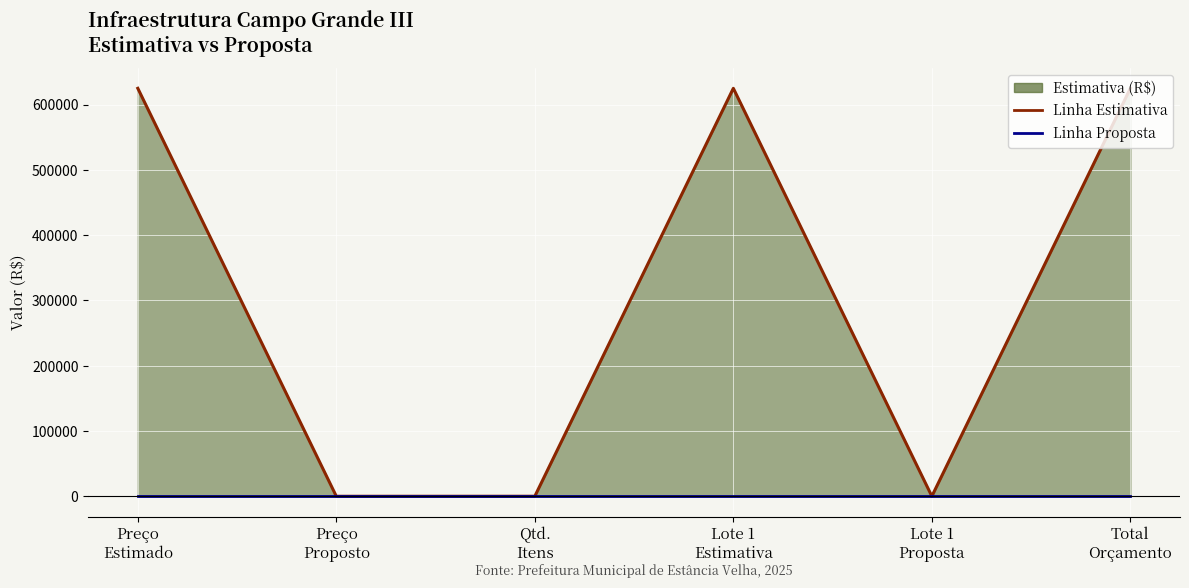

Reading left to right, extract all data points from this chart.

Linha Estimativa: Preço
Estimado=625145.8	Preço
Proposto=0.0	Qtd.
Itens=46.0	Lote 1
Estimativa=625145.8	Lote 1
Proposta=0.0	Total
Orçamento=625145.8
Linha Proposta: Preço
Estimado=0.0	Preço
Proposto=0.0	Qtd.
Itens=0.0	Lote 1
Estimativa=0.0	Lote 1
Proposta=0.0	Total
Orçamento=0.0